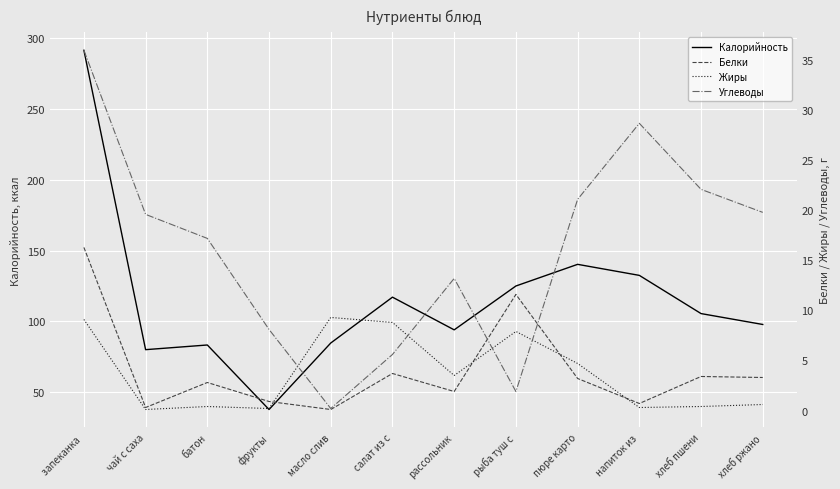

What is the greatest value displayed?

291.6